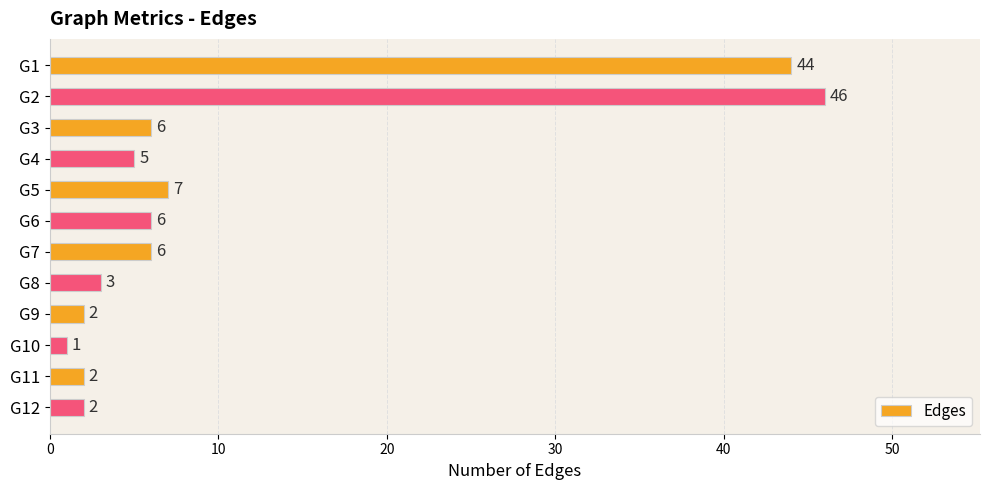

Reading top to bottom, transcribe all the data shown in this chart.

G1=44	G2=46	G3=6	G4=5	G5=7	G6=6	G7=6	G8=3	G9=2	G10=1	G11=2	G12=2